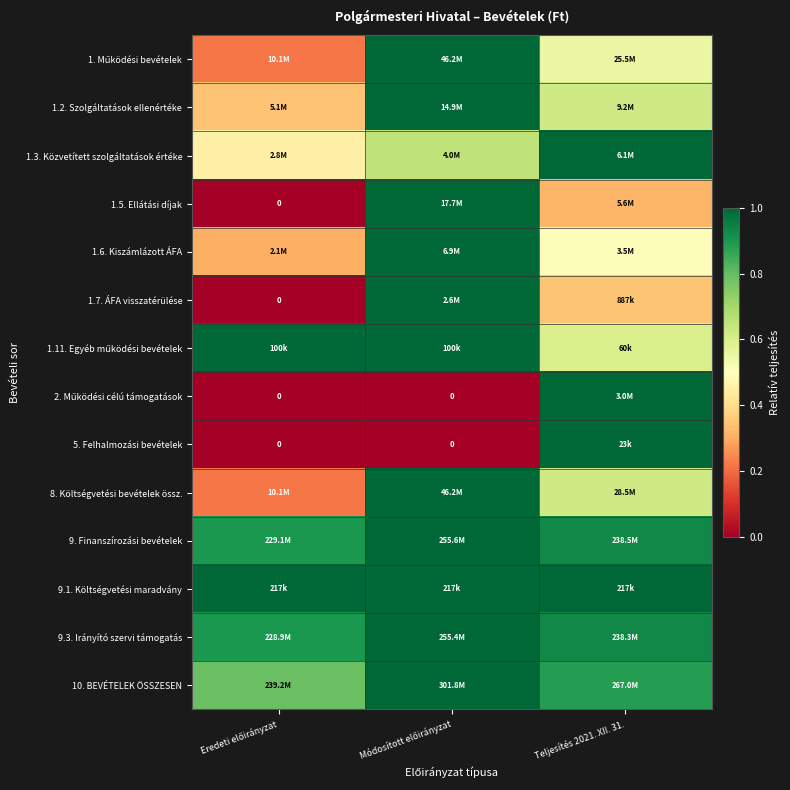

Which has a higher value, Teljesítés 2021. XII. 31. or Módosított előirányzat?

Módosított előirányzat